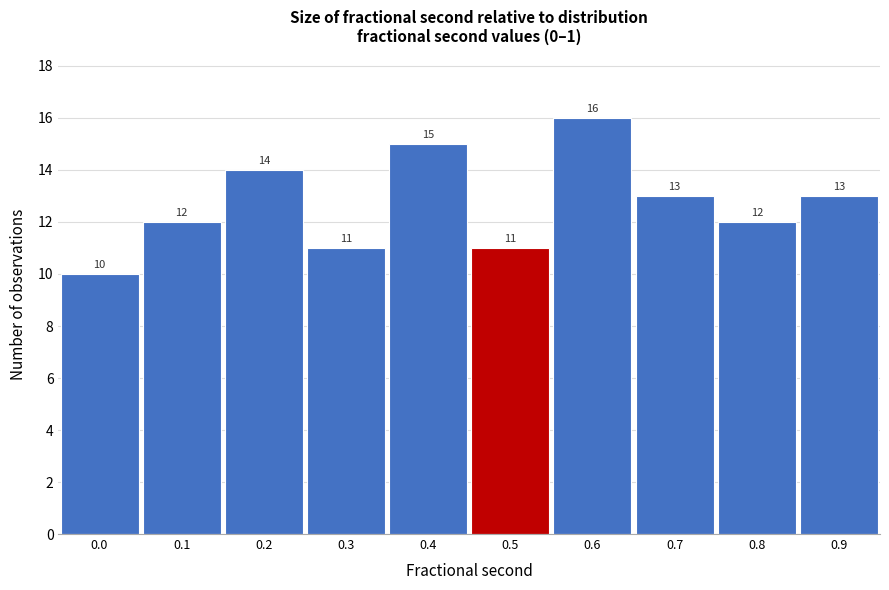

Reading left to right, extract all data points from this chart.

0.0=10	0.1=12	0.2=14	0.3=11	0.4=15	0.5=11	0.6=16	0.7=13	0.8=12	0.9=13